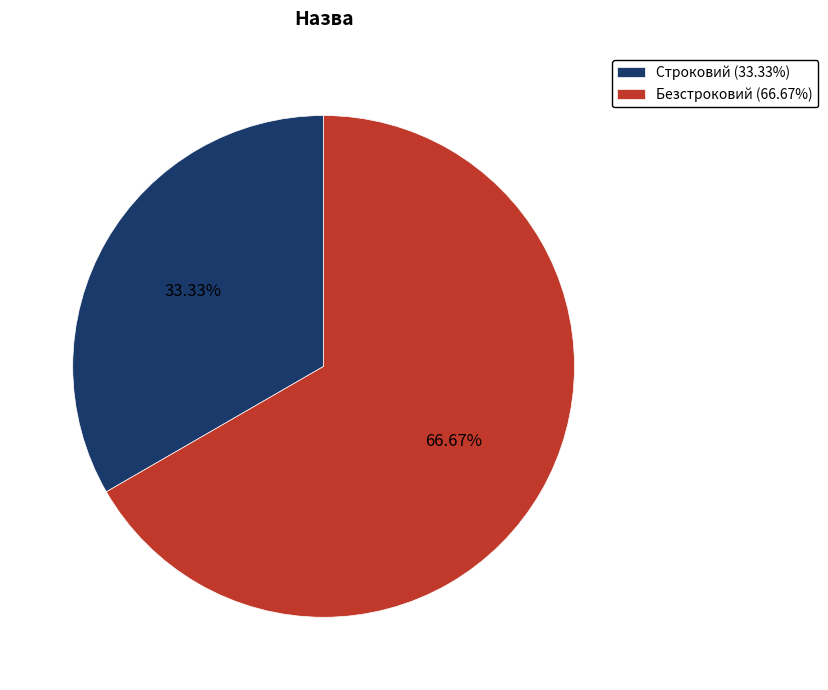

Rank the categories by value from lowest to highest.

Строковий, Безстроковий